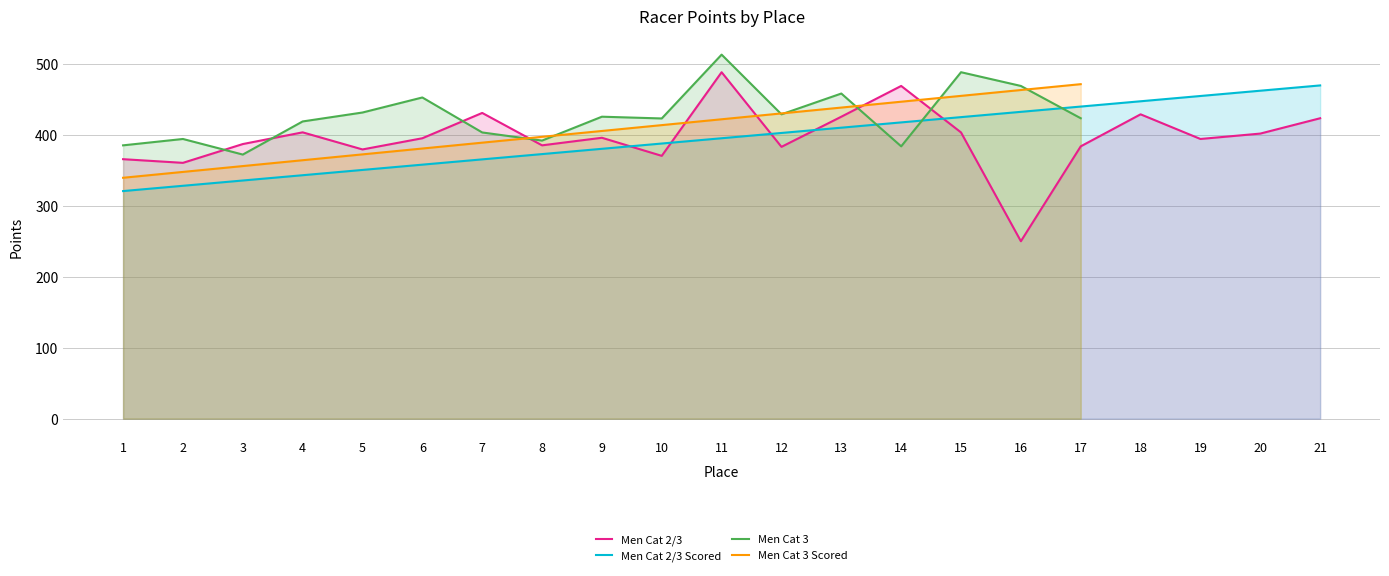

What is the sum of all Men Cat 2/3 Scored values?

8296.5